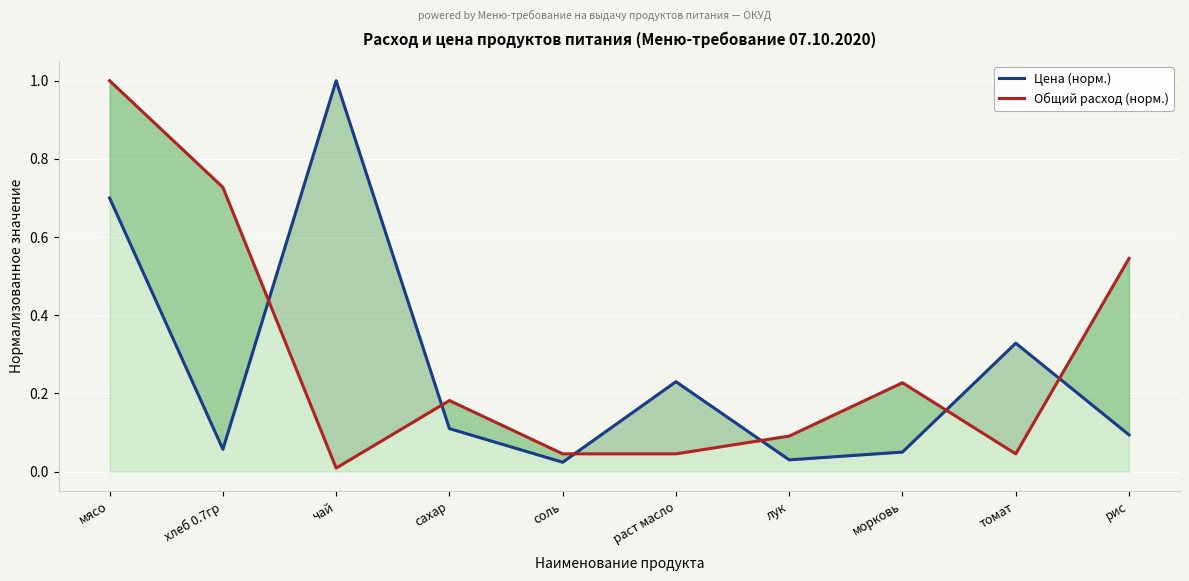

Is it true that Цена (норм.) equals 0.1 at морковь?

True